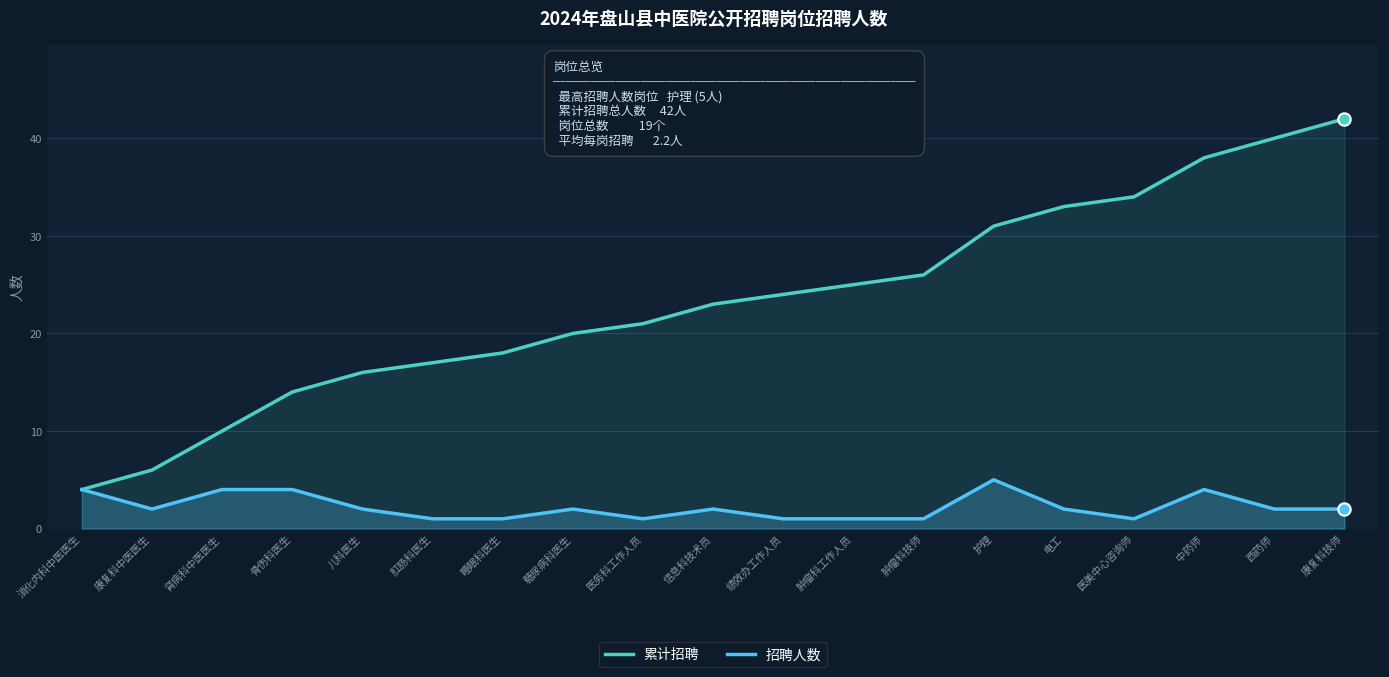

What are all the series names shown in the legend?

累计招聘, 招聘人数